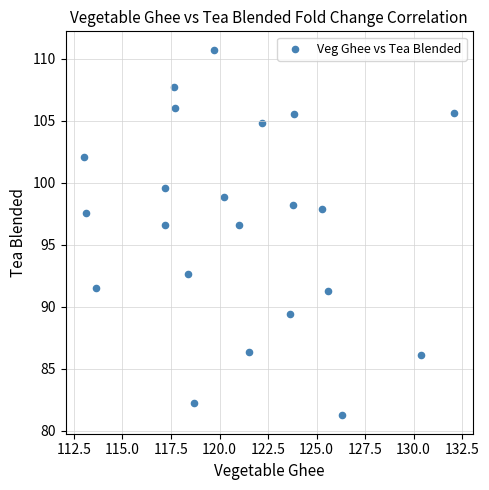

What is the range of Y values (max minus min)?

29.5